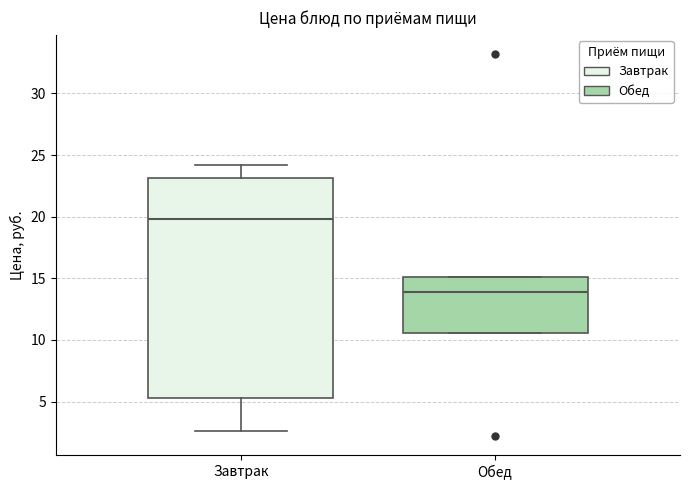

Where does the median line of the box for Обед sit on the y-axis? The values are not printed on the chart, so give them approximately, as read against the axis.

14.0